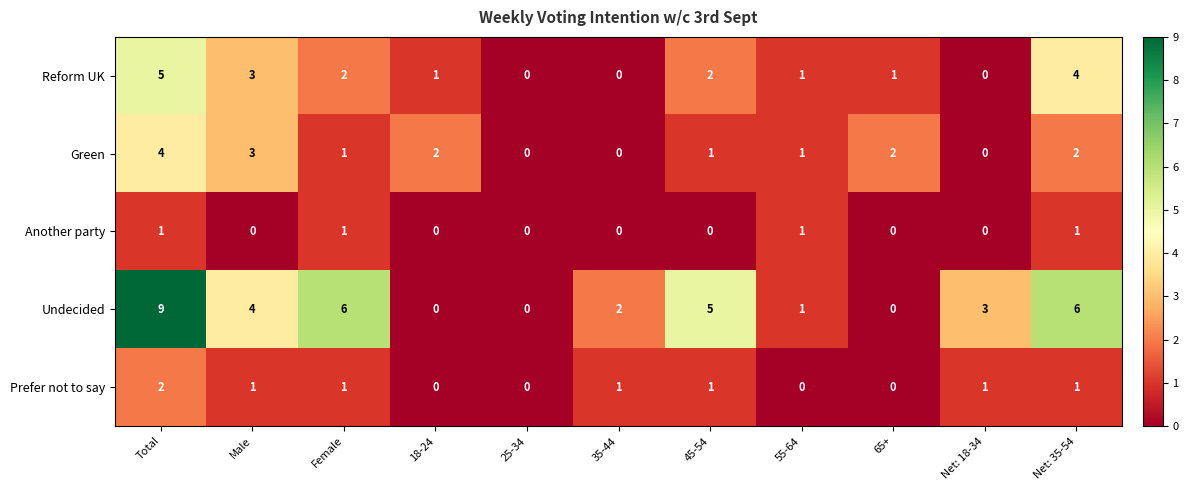

Count the number of categories in the chart.

11